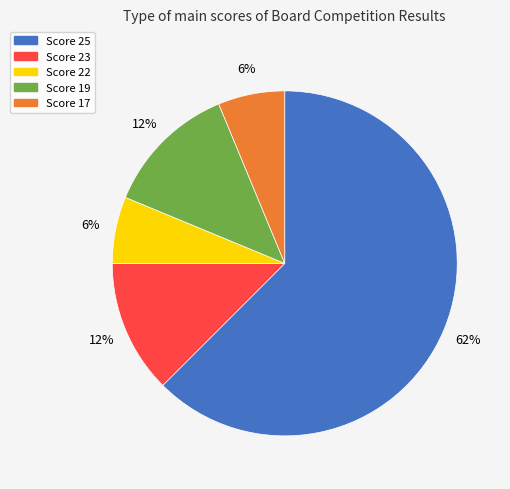

Is there any slice that represents more than half of the pie?

Yes